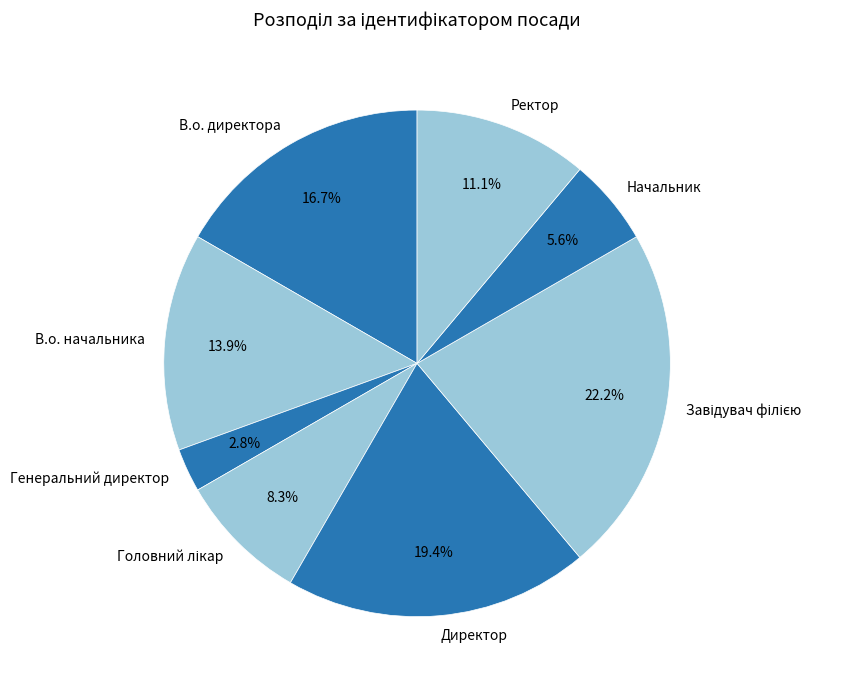

How much of the chart is everything except В.о. начальника?

86.1%